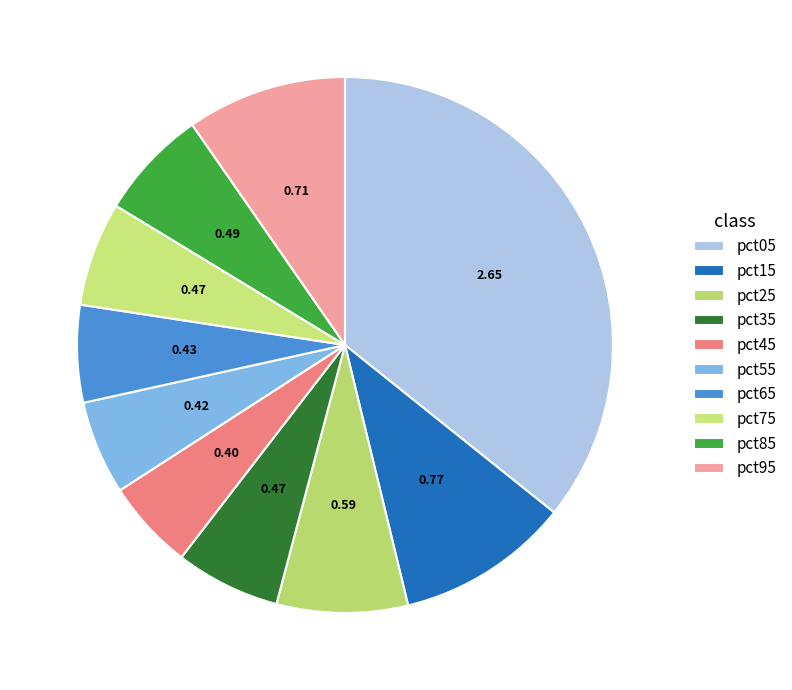

The pct55 slice represents 1% of the pie. True or false?

False